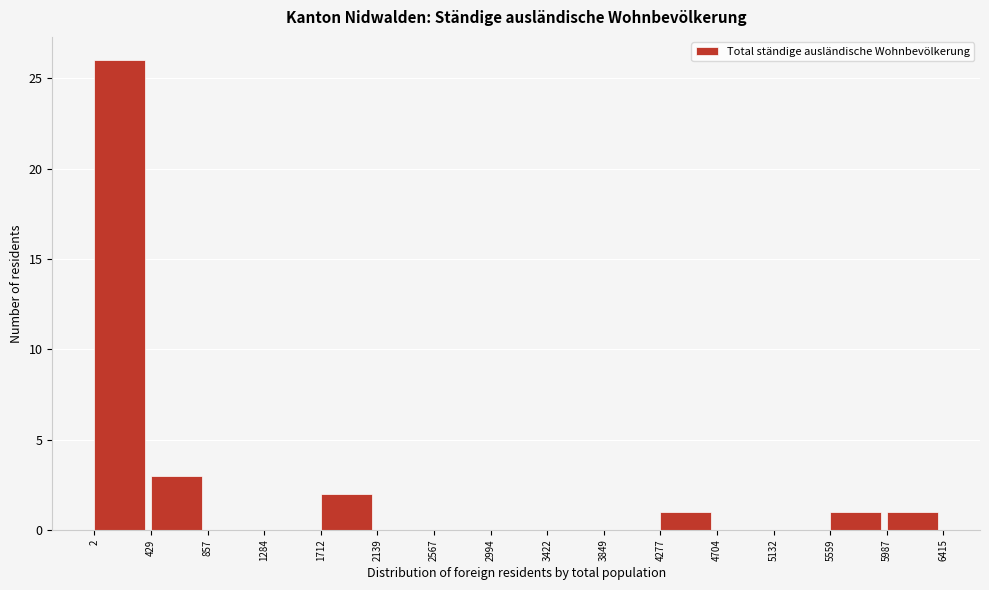

Reading left to right, transcribe this chart: for each bar, give the range it covers on the x-axis and its height. The values are not printed on the chart, so give them approximately, as read against the axis.

2 to 429: 26
429 to 857: 3
857 to 1284: 0
1284 to 1712: 0
1712 to 2139: 2
2139 to 2567: 0
2567 to 2994: 0
2994 to 3422: 0
3422 to 3849: 0
3849 to 4277: 0
4277 to 4704: 1
4704 to 5132: 0
5132 to 5559: 0
5559 to 5987: 1
5987 to 6415: 1